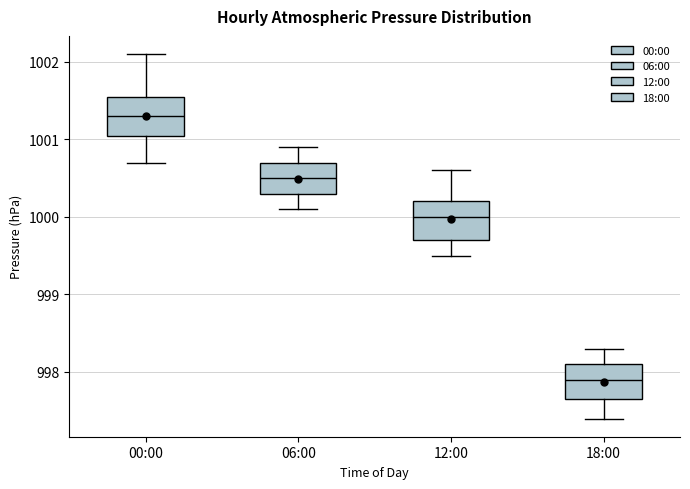

Reading left to right, read every box against the y-axis: the position of its median line, the range the box covers, and the ends of its whiskers. The values are not printed on the chart, so give them approximately, as read against the axis.

00:00: median 1001.3, box 1001.1 to 1001.6, whiskers 1000.7 to 1002.1
06:00: median 1000.5, box 1000.3 to 1000.7, whiskers 1000.1 to 1000.9
12:00: median 1000.0, box 999.7 to 1000.2, whiskers 999.5 to 1000.6
18:00: median 997.9, box 997.7 to 998.1, whiskers 997.4 to 998.3